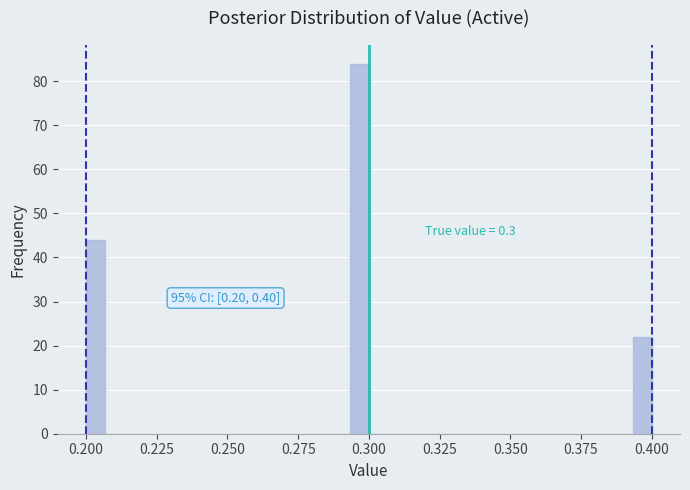

Around what value on the x-axis is the tallest bar? Give the approximate position of its centre, as read against the axis.

0.295